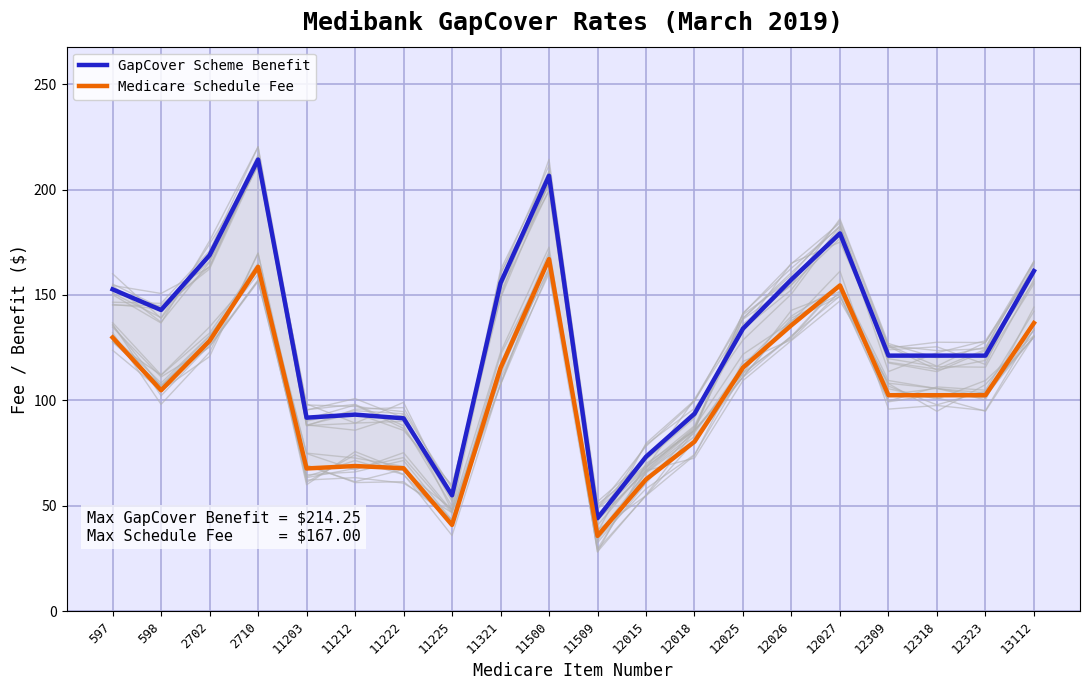

Which series has the largest range (max minus min)?

GapCover Scheme Benefit